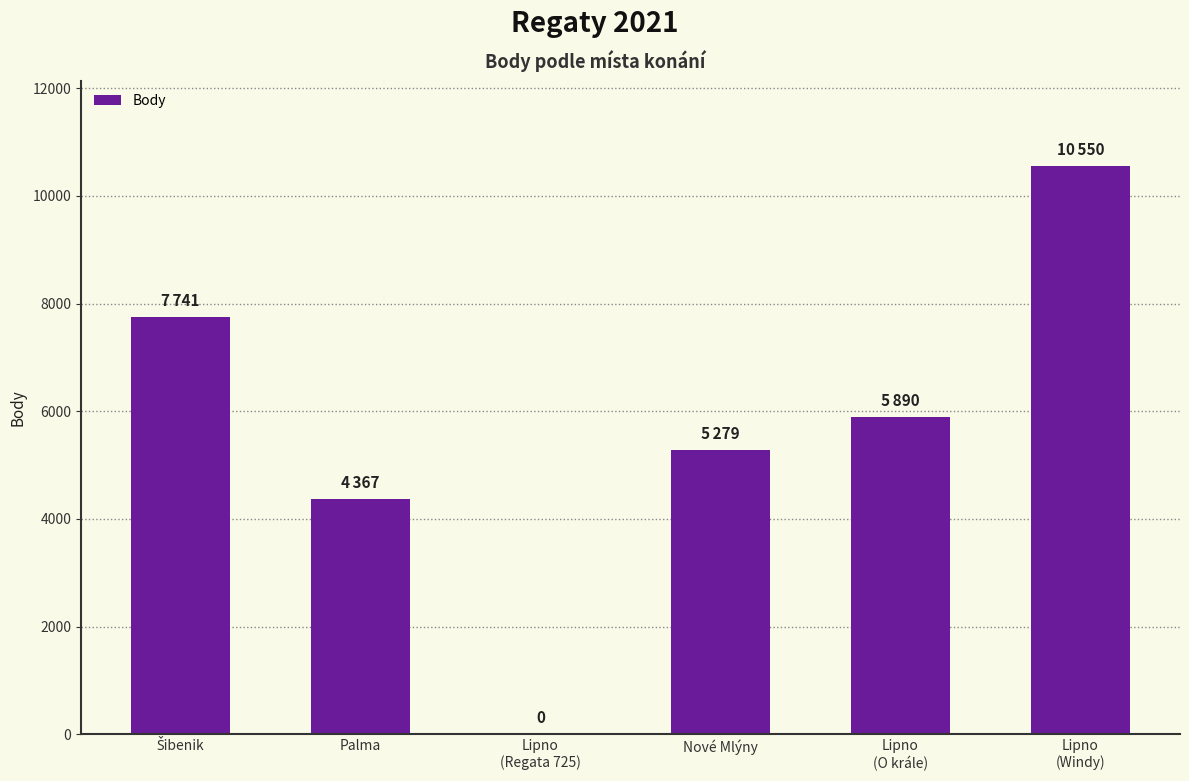

At which label is the value closest to 5275?

Nové Mlýny